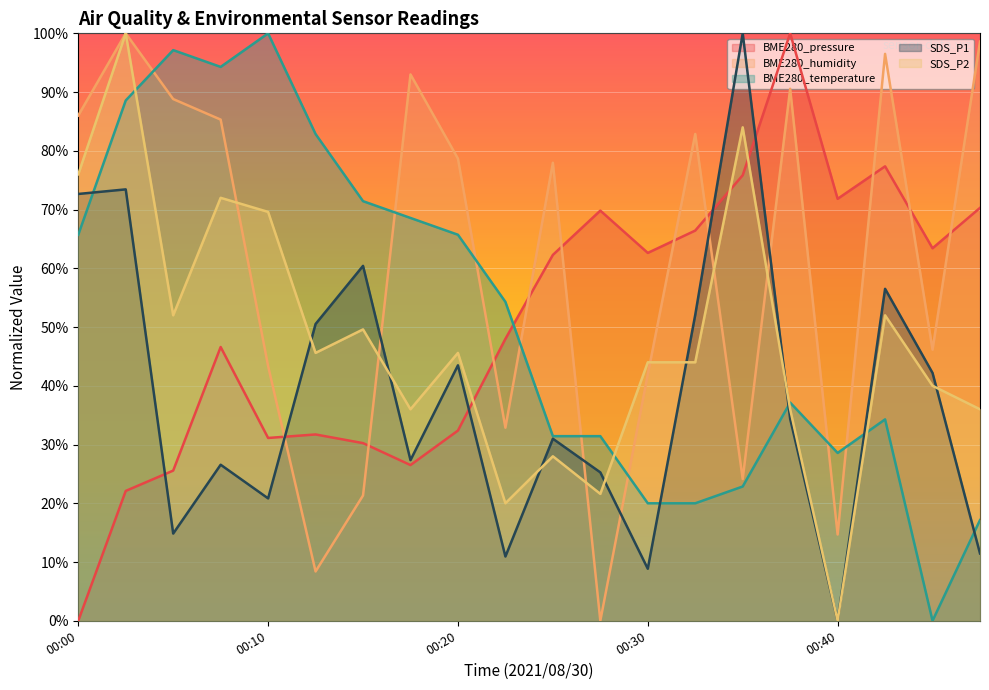

What is the difference between the BME280_humidity values at 00:22 and 00:35?

8.7